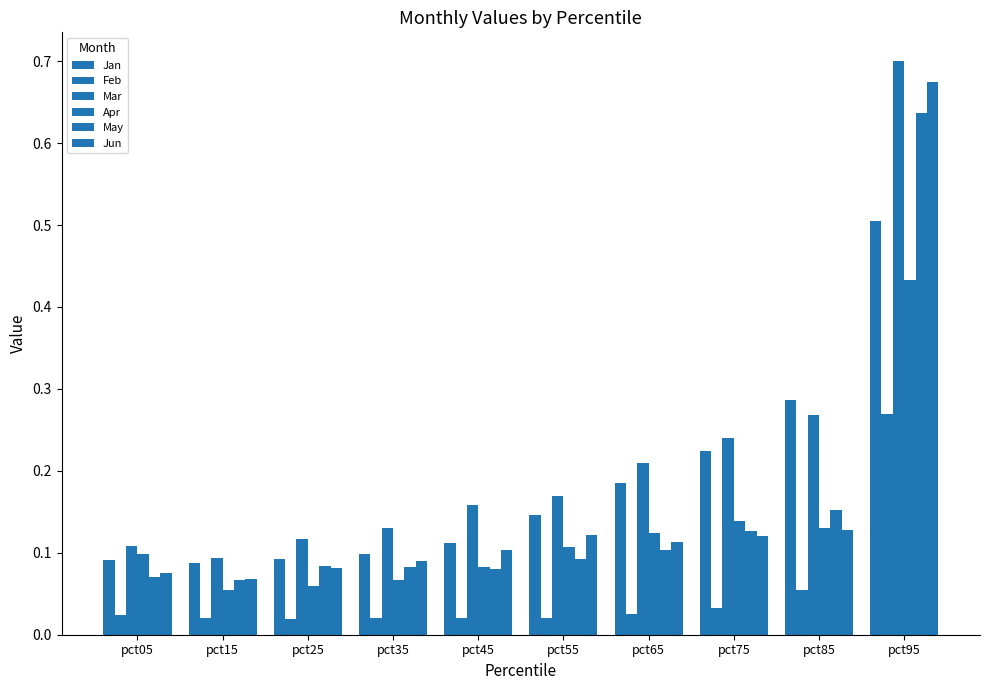

Between pct15 and pct45, which series saw the biggest shift?

Mar